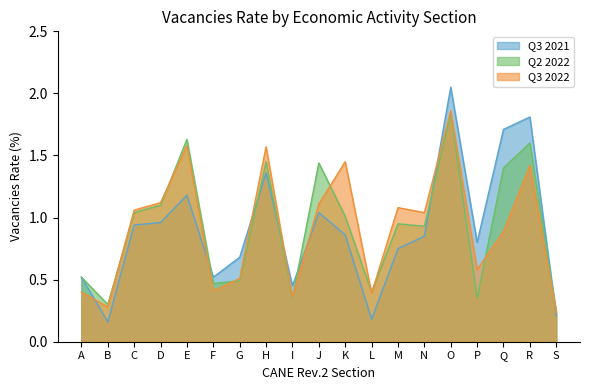

Rank the series by their maximum value, from lowest to highest.

Q2 2022, Q3 2022, Q3 2021